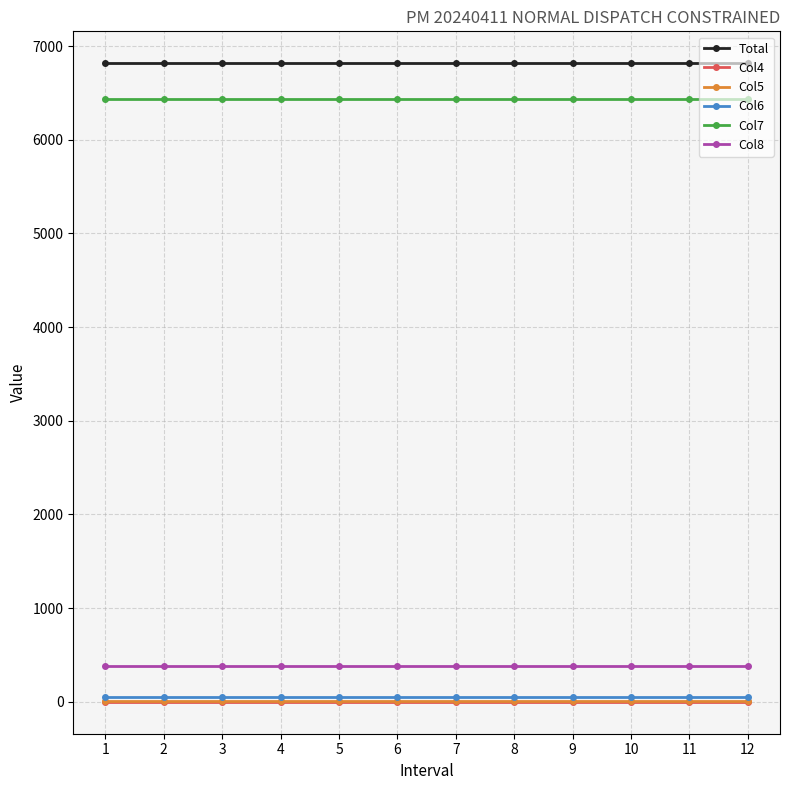

Is the value of Col4 at 11 greater than the value of Col7 at 1?

No